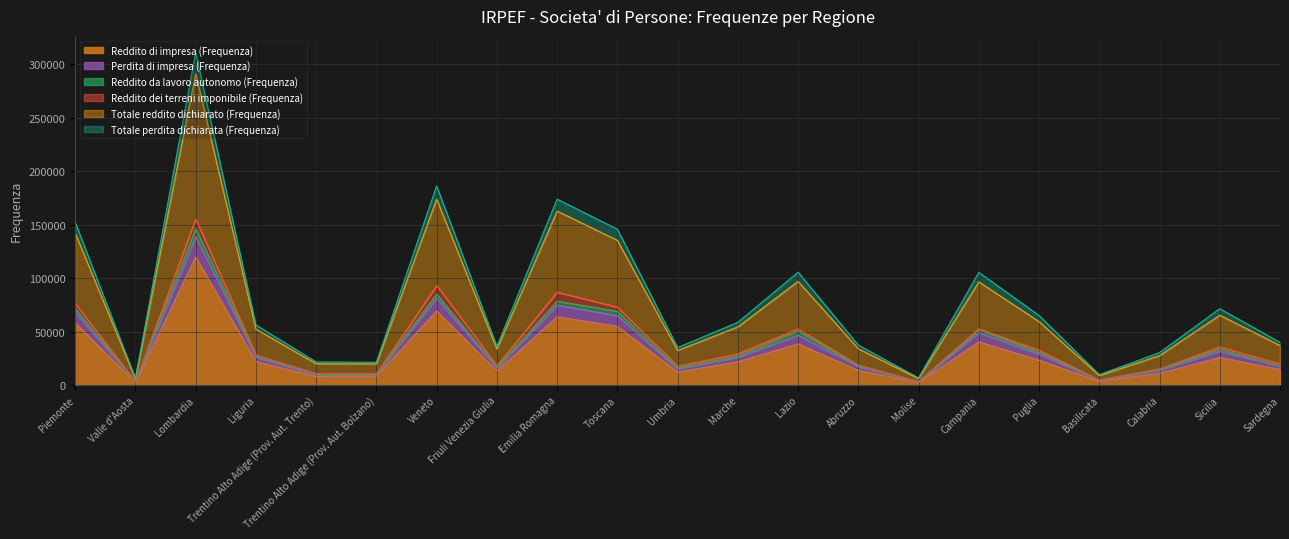

What is the difference between the second highest and minimum values in the Perdita di impresa (Frequenza) series?

82073